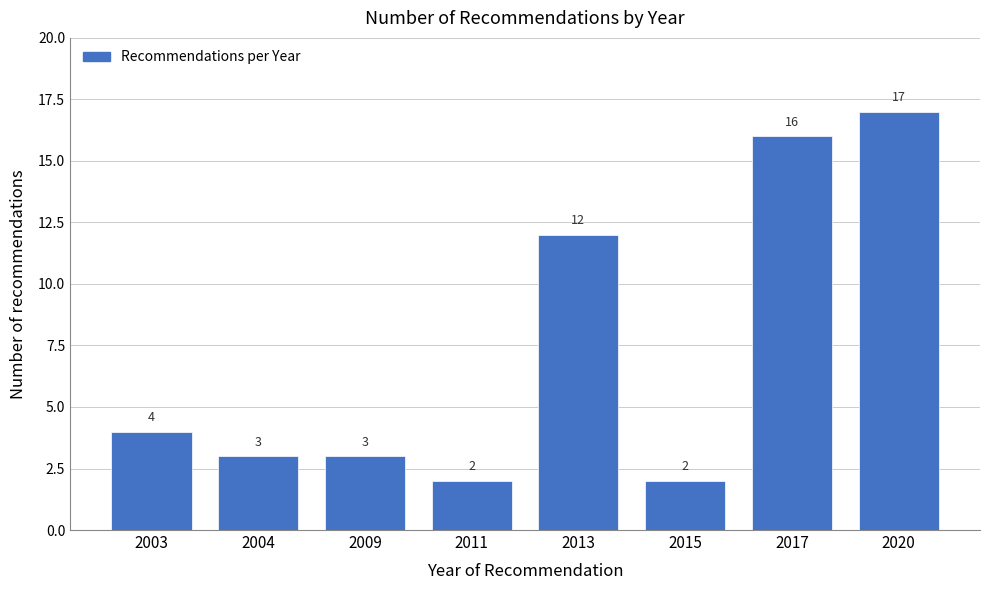

Reading right to left, what are all the values shown in this chart?

17	16	2	12	2	3	3	4